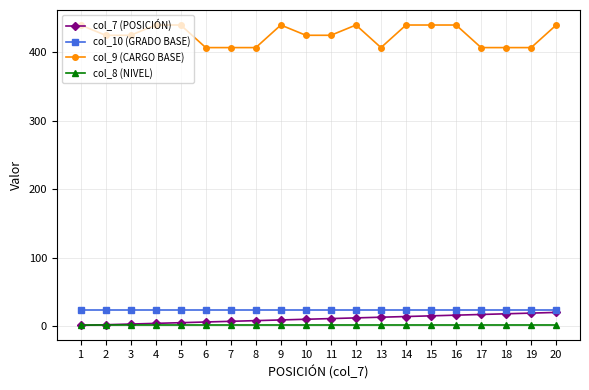

The value of col_9 (CARGO BASE) at 14 is 656. True or false?

False